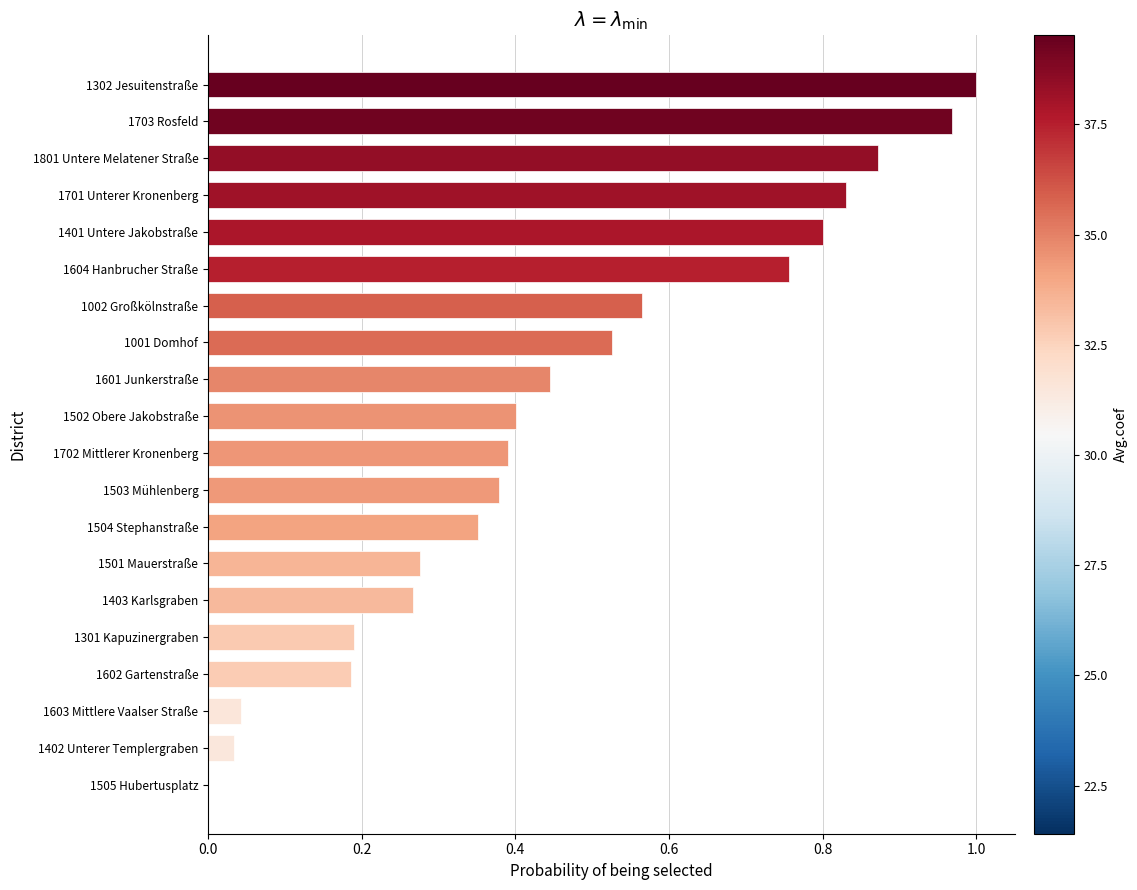

Between 1801 Untere Melatener Straße and 1601 Junkerstraße, which is larger?

1801 Untere Melatener Straße